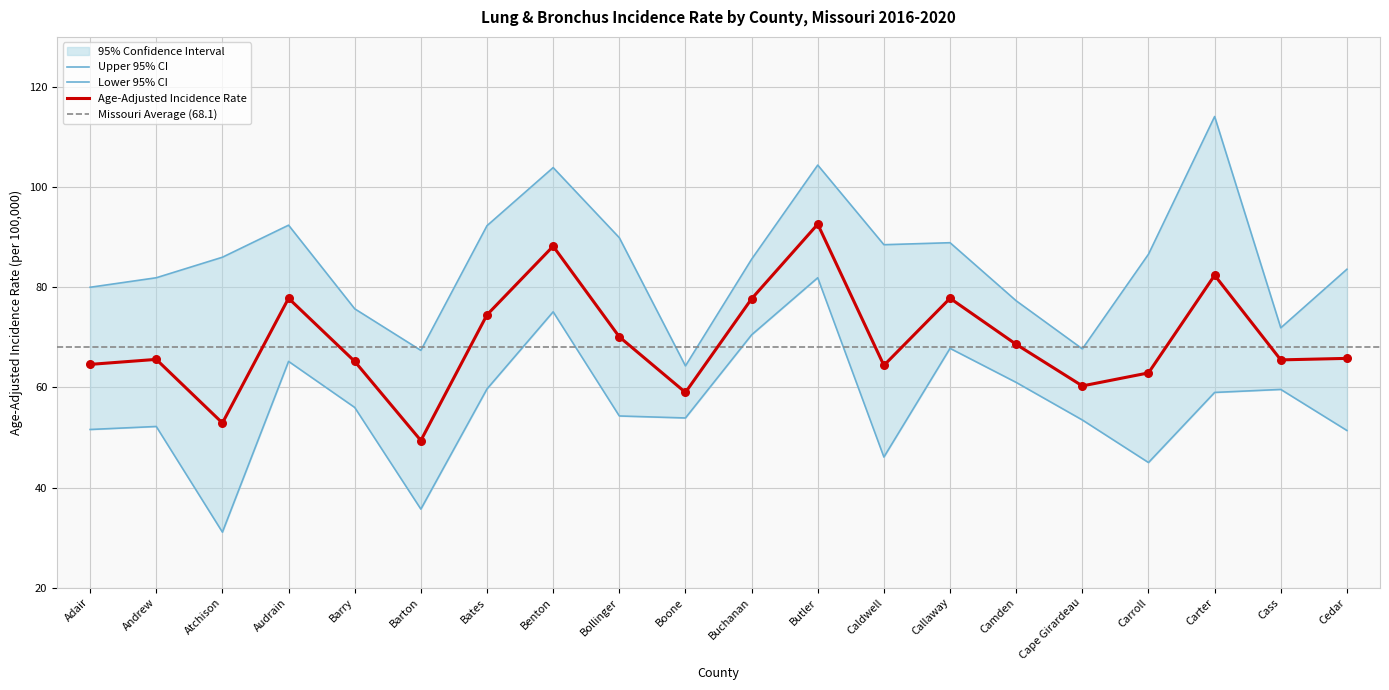

Which series has the largest Y range (max minus min)?

Lower 95% CI